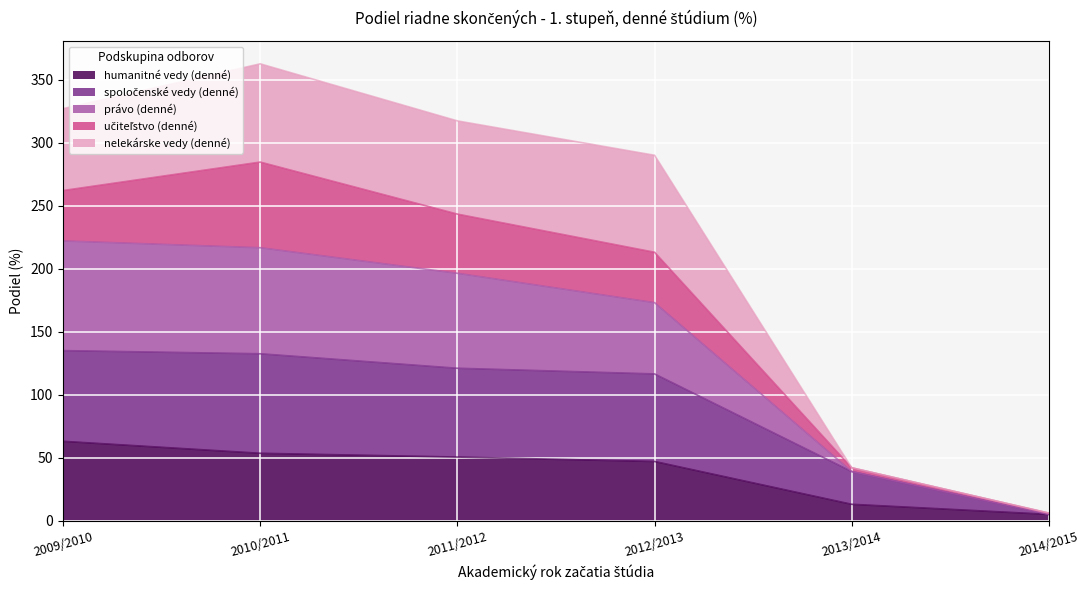

What is the highest value of the humanitné vedy (denné) series?

63.0